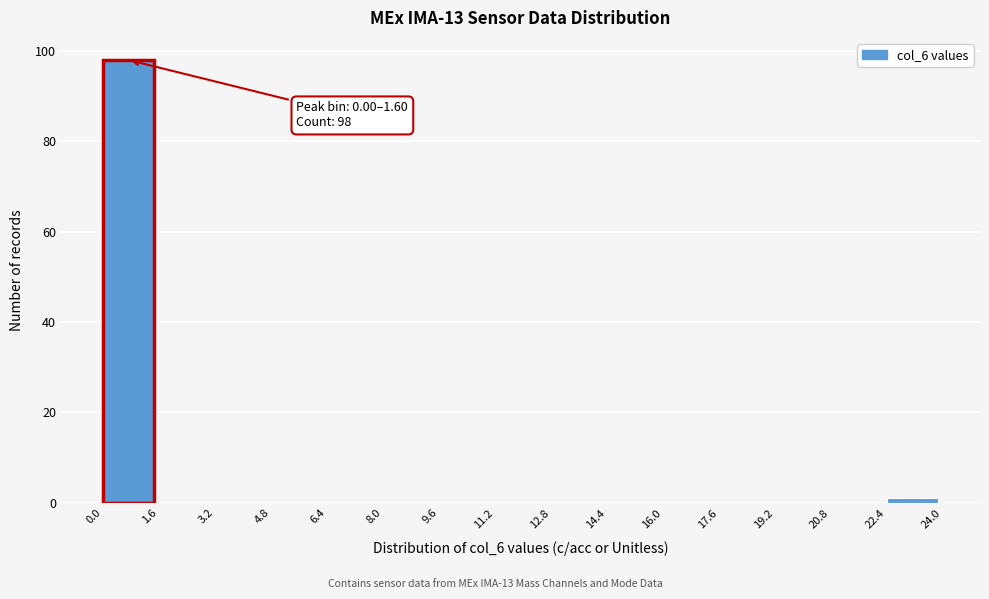

Which range on the x-axis has the tallest bar?

0.0 to 1.6